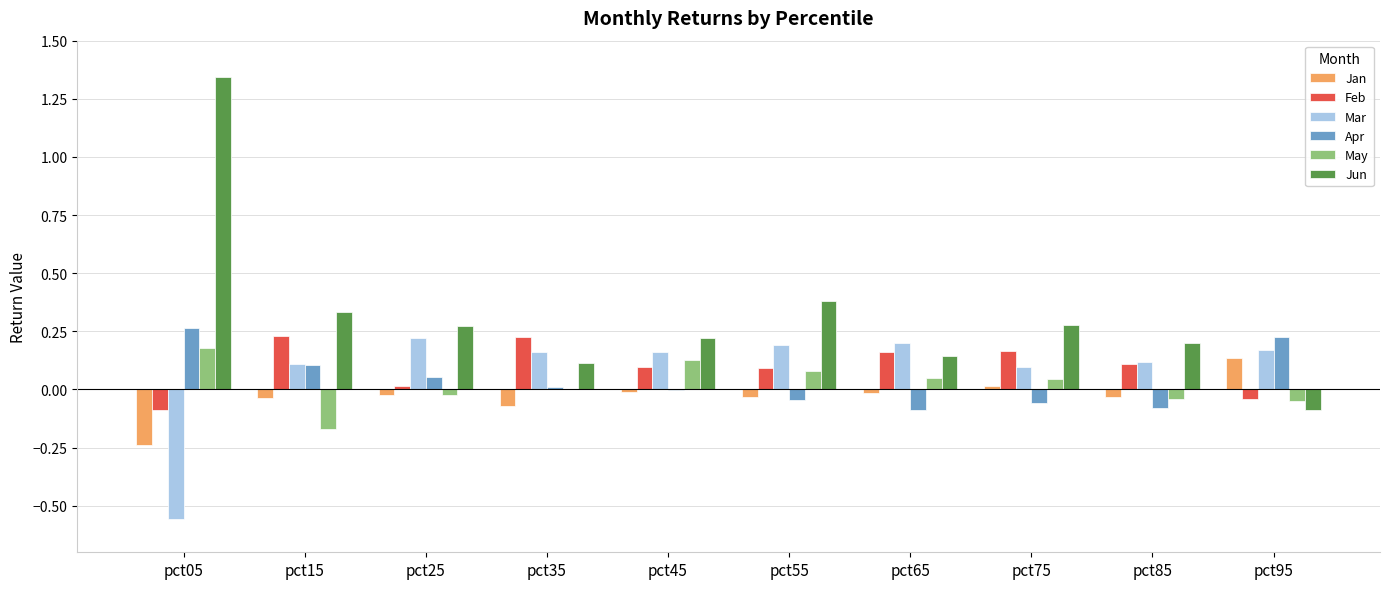

What is the sum of all Jan values?

-0.3